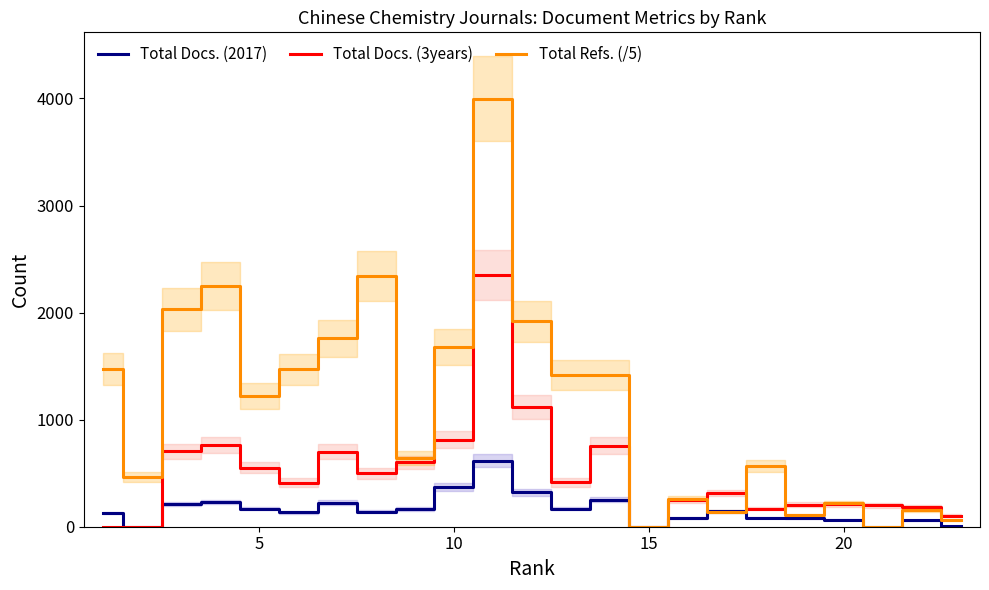

How many lines are shown in the chart?

3